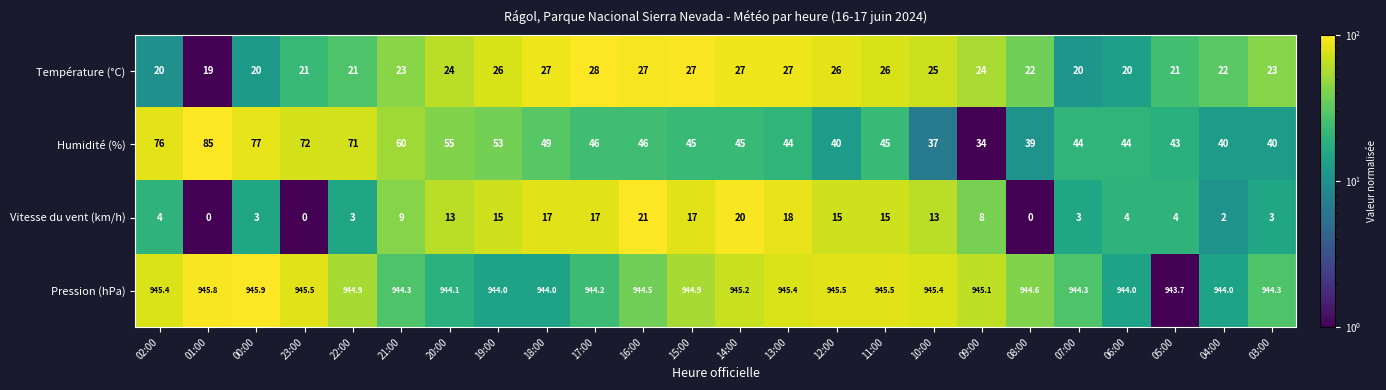

Rank the series at 19:00 from lowest to highest value.

Vitesse du vent (km/h), Température (°C), Humidité (%), Pression (hPa)